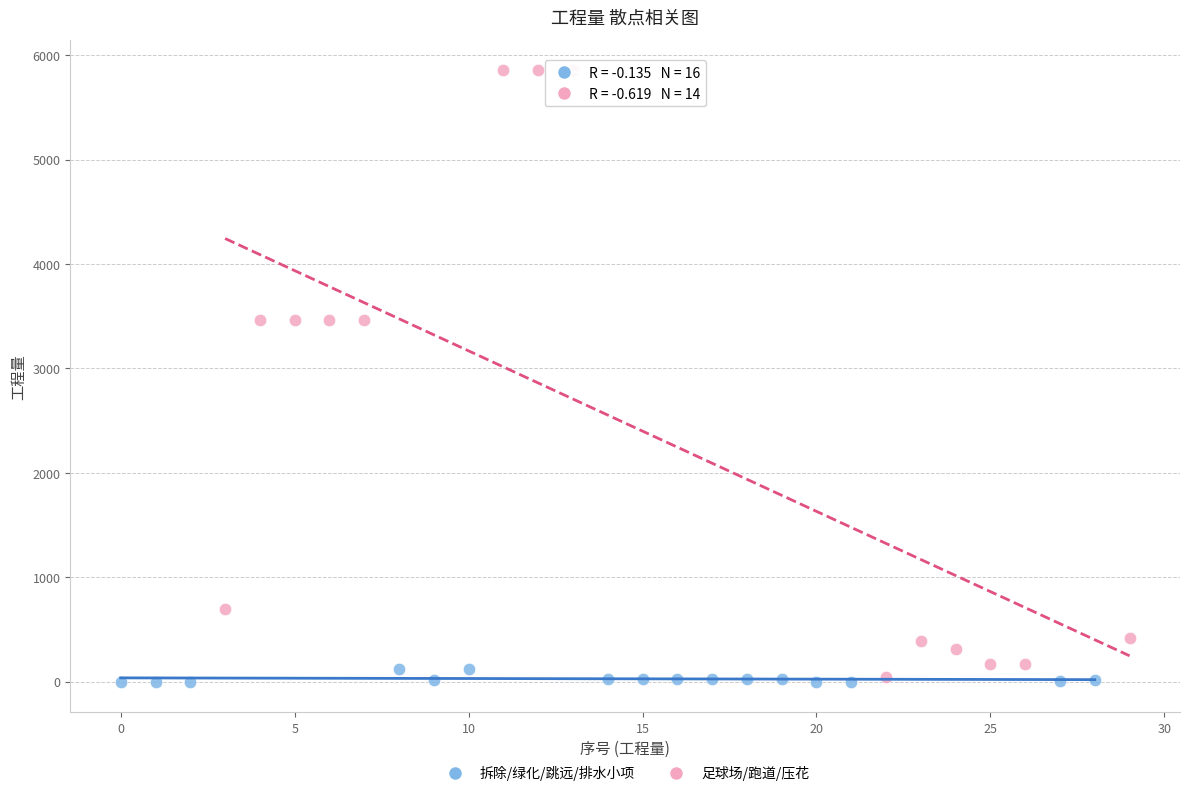

Which series reaches the maximum Y coordinate?

足球场/跑道/压花